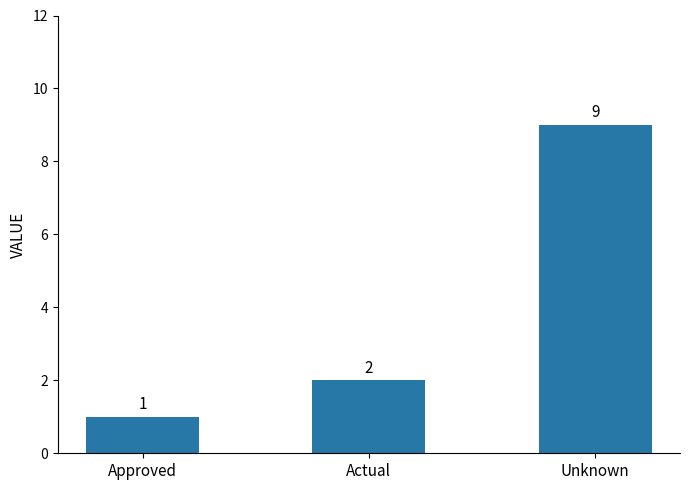

What is the minimum value shown in the chart?

1